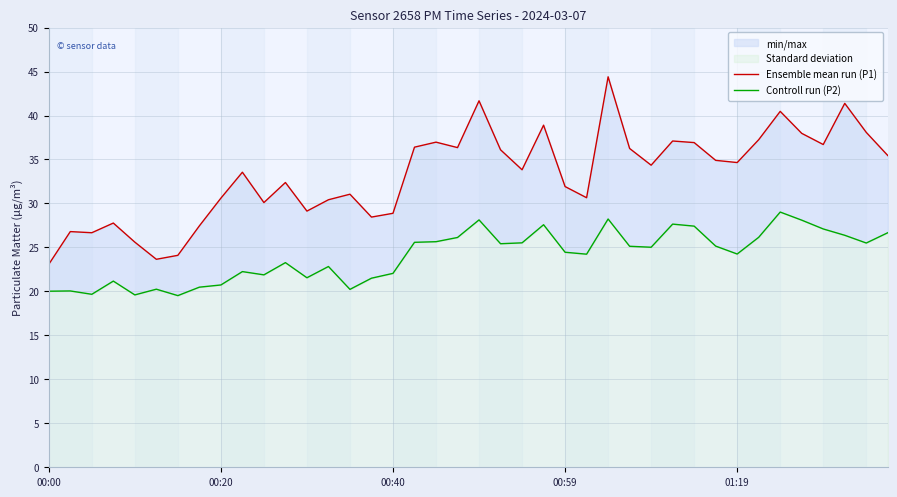

The value of Ensemble mean run (P1) at 10 is 16.8. True or false?

False